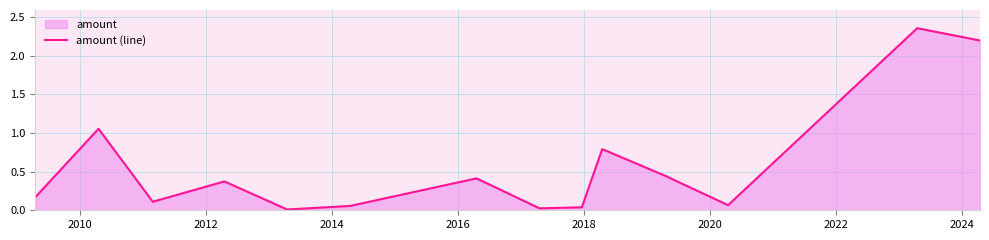

What is the sum of all values?

8.1